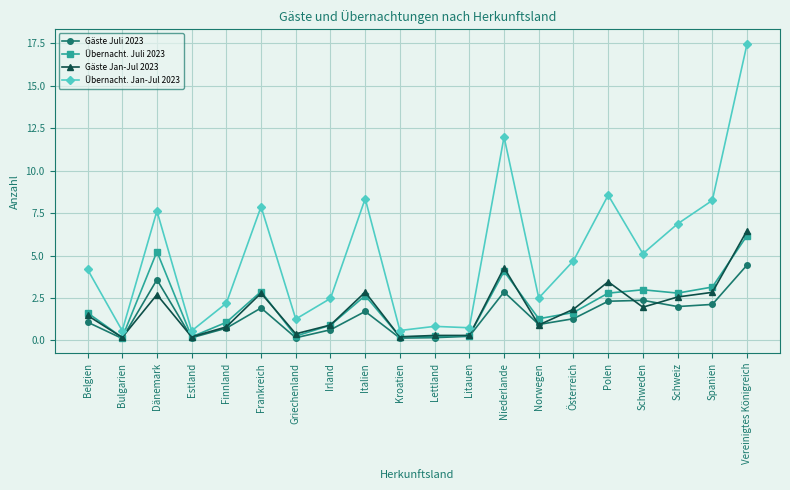

Which series has the largest total across all categories?

Übernacht. Jan-Jul 2023